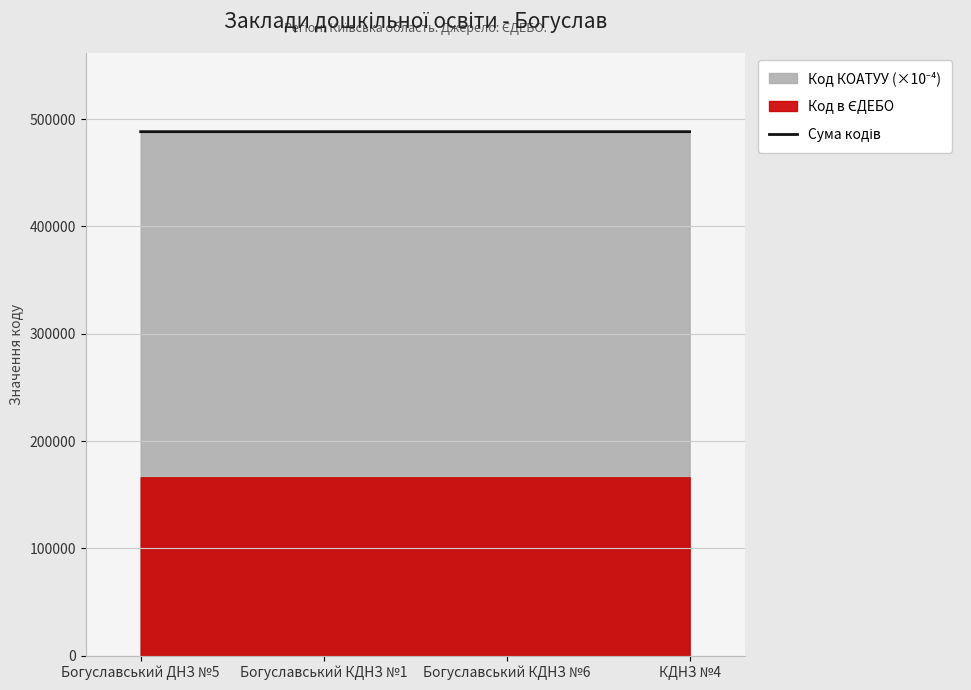

How many lines are shown in the chart?

1